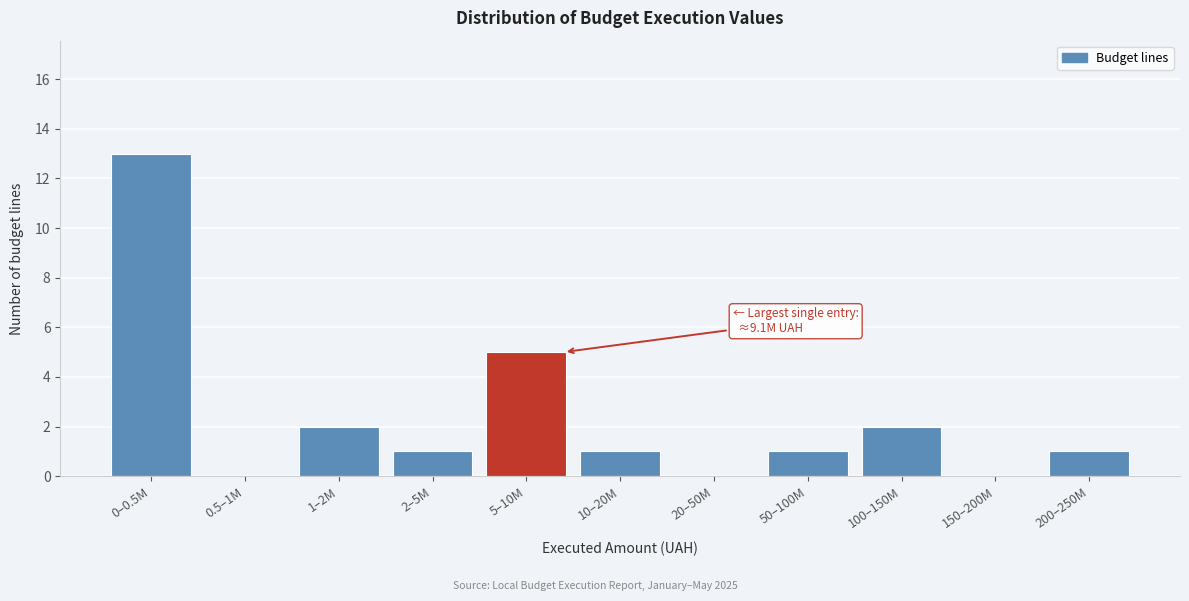

Reading left to right, extract all data points from this chart.

0–0.5M=13	0.5–1M=0	1–2M=2	2–5M=1	5–10M=5	10–20M=1	20–50M=0	50–100M=1	100–150M=2	150–200M=0	200–250M=1